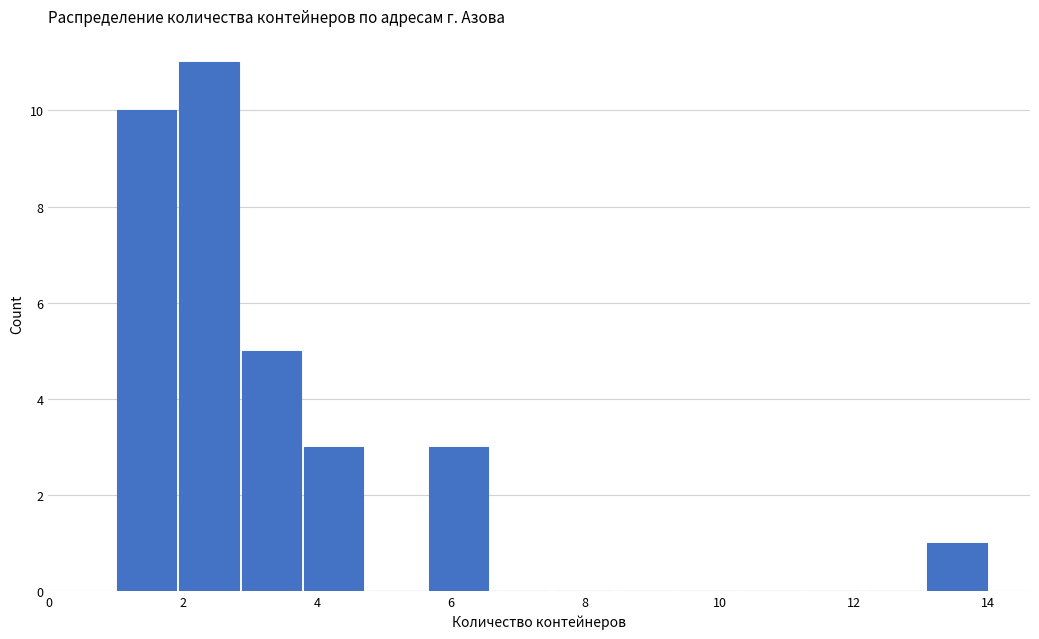

Which range on the x-axis has the tallest bar?

2.0 to 2.8